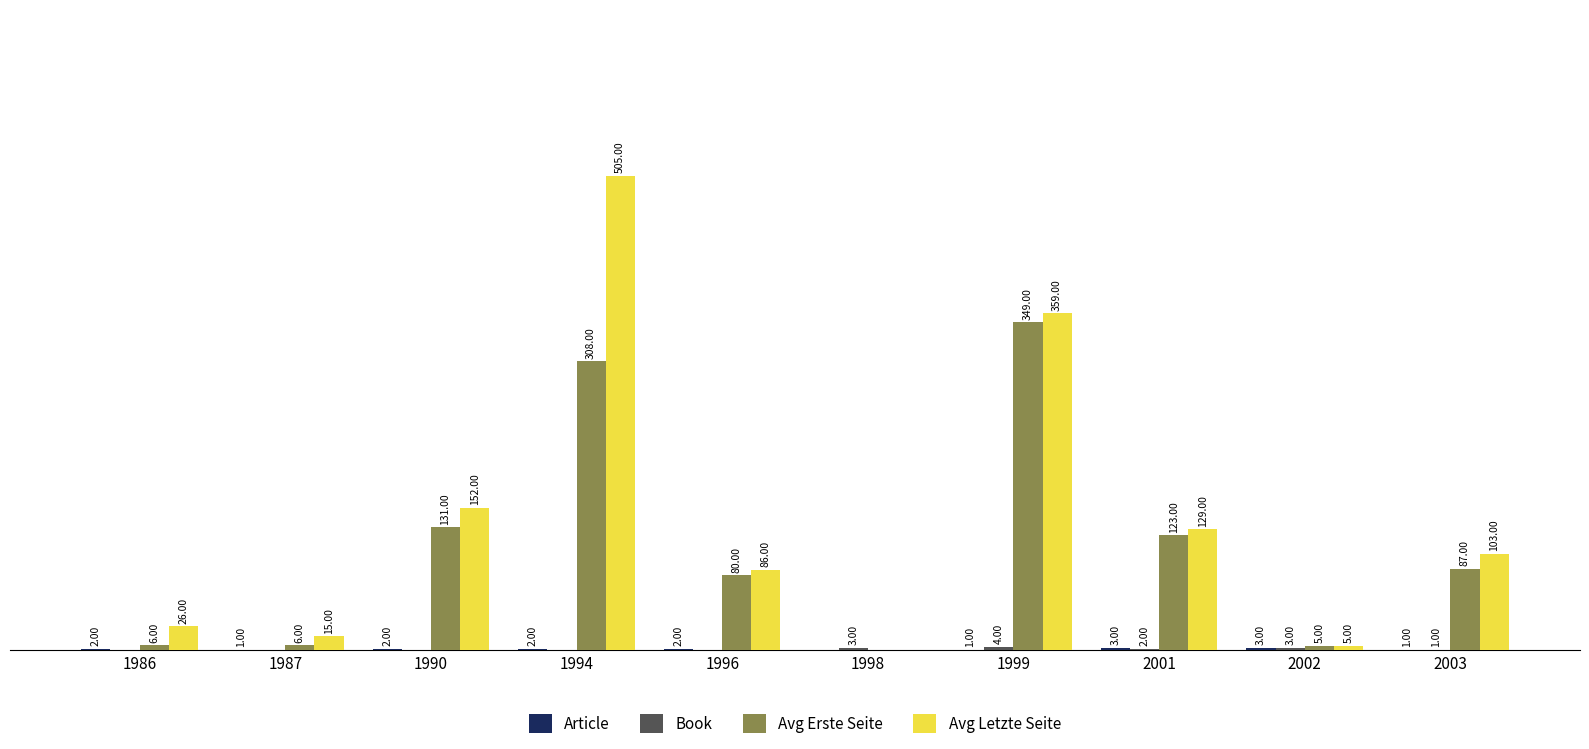

Which series has the largest total across all categories?

Avg Letzte Seite